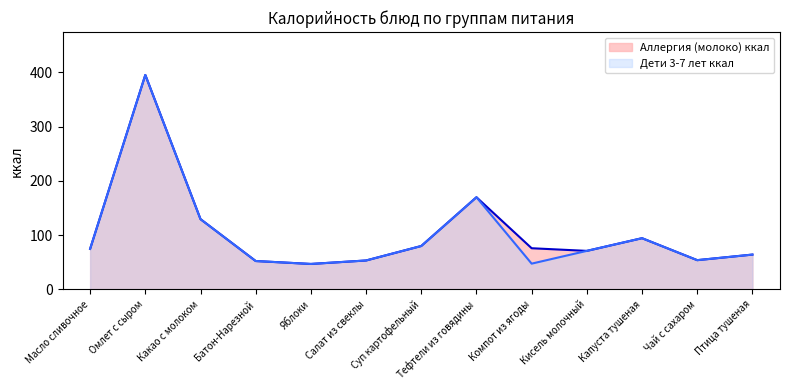

Is it true that Дети 3-7 лет ккал equals 28.6 at Птица тушеная?

False